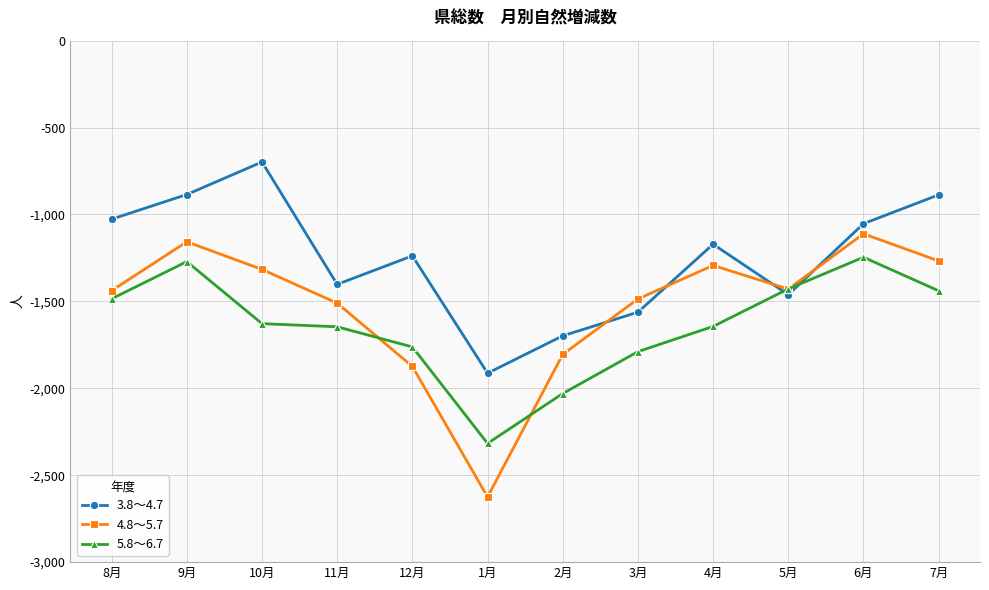

What is the label of the 7th point from the left?

2月